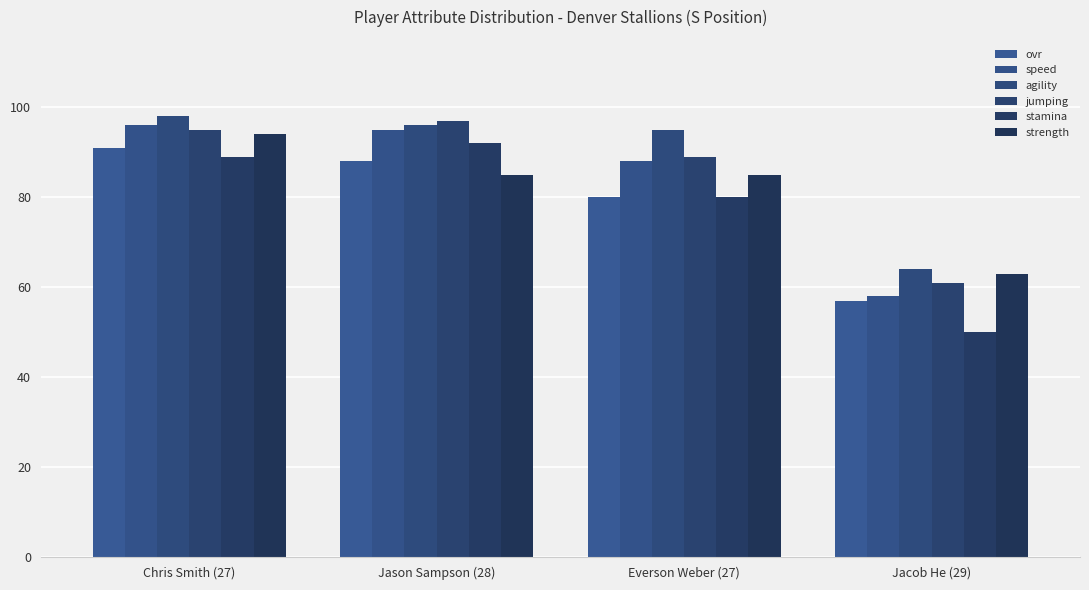

At Chris Smith (27), list the series in order from smallest to largest.

stamina, ovr, strength, jumping, speed, agility